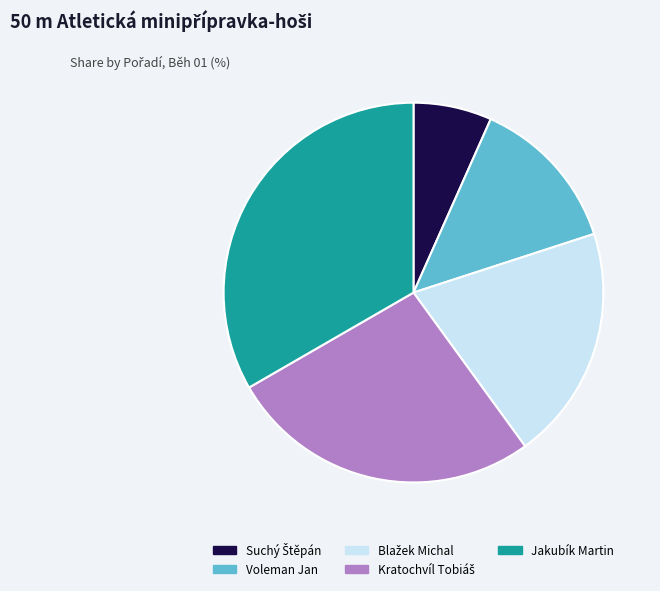

Between Voleman Jan and Jakubík Martin, which is larger?

Jakubík Martin